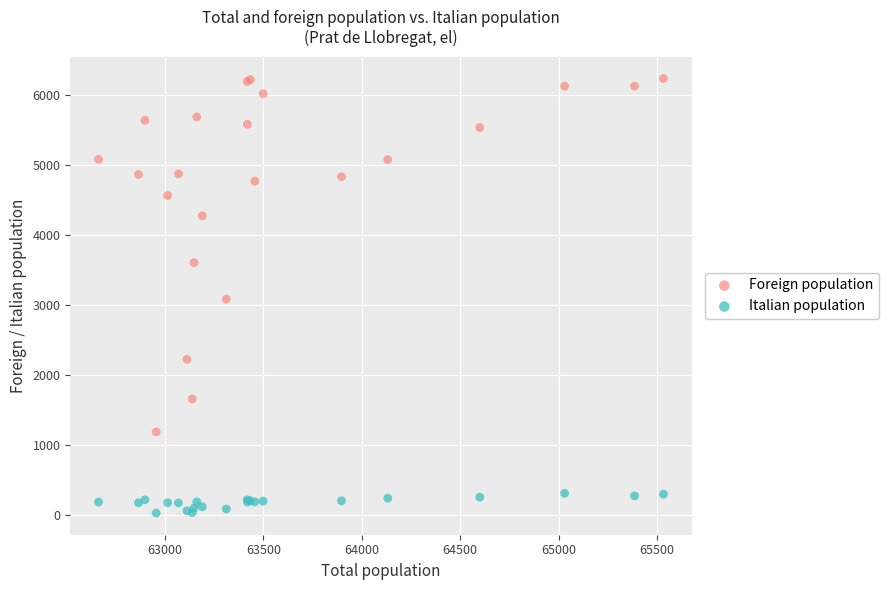

Which series contains the highest Y value?

Foreign population